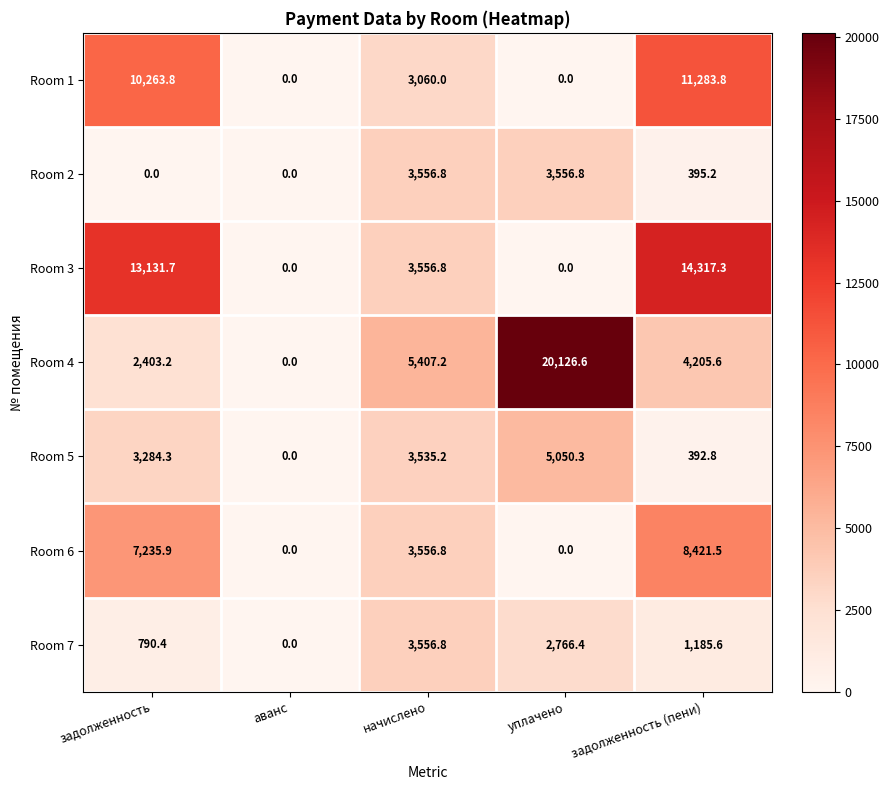

What is the average value of the Room 5 series?

2452.5